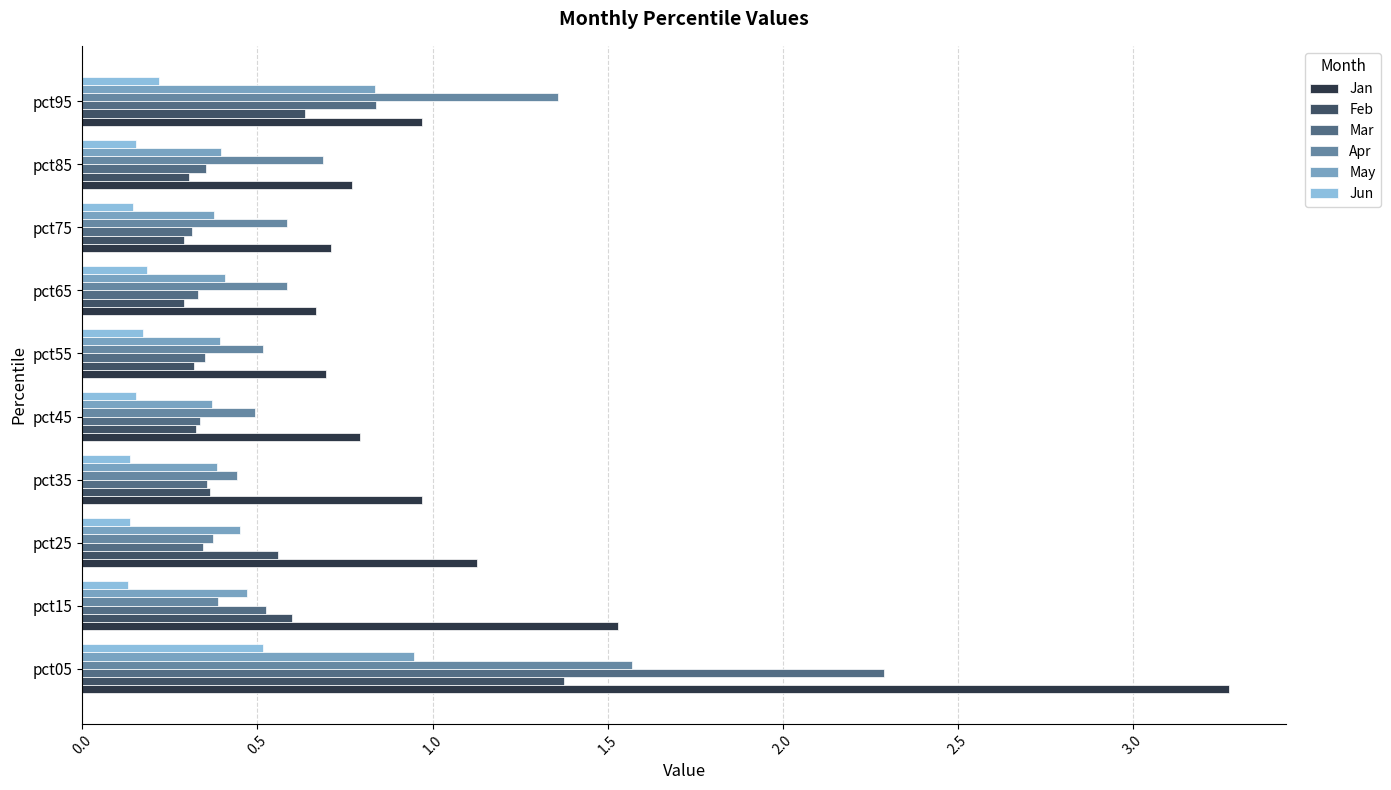

True or false: May has a value of 0.4 at pct25.

True